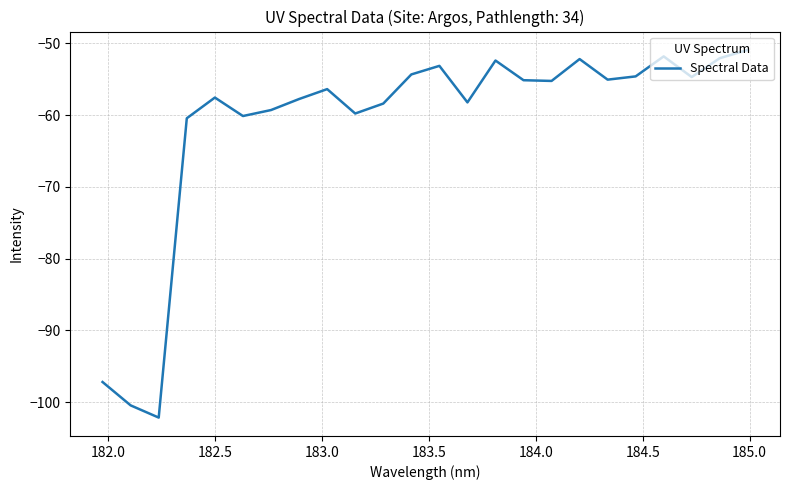

What is the smallest value displayed?

-102.1